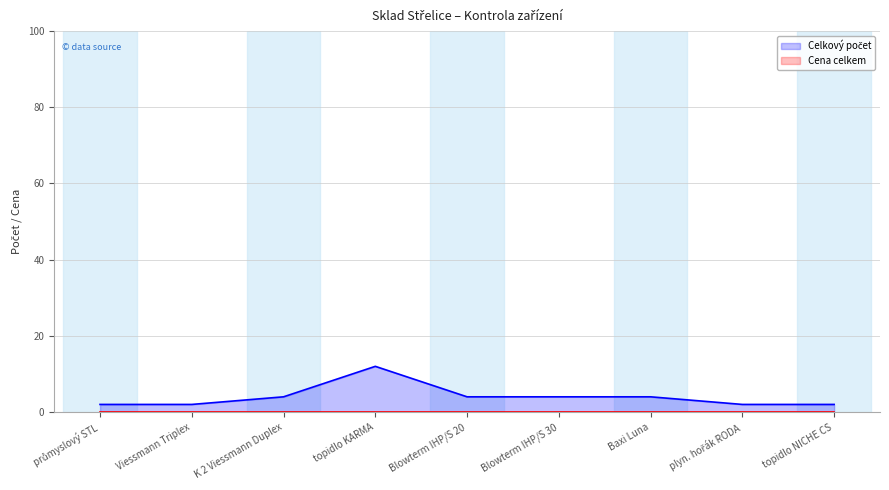

What is the difference between the maximum and minimum values?

10